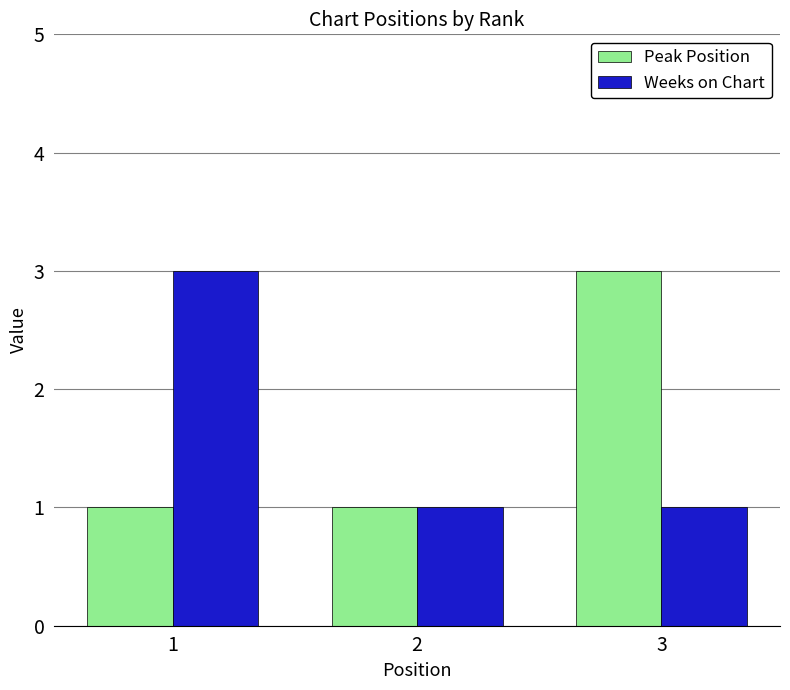

True or false: Weeks on Chart has a value of 3 at 1.

True